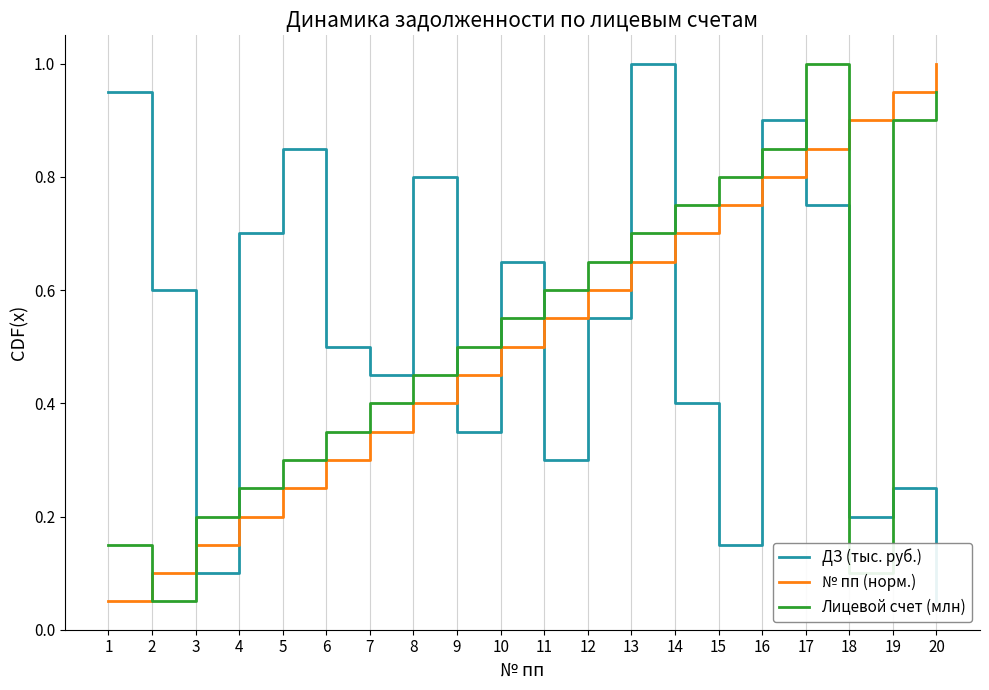

How many lines are shown in the chart?

3